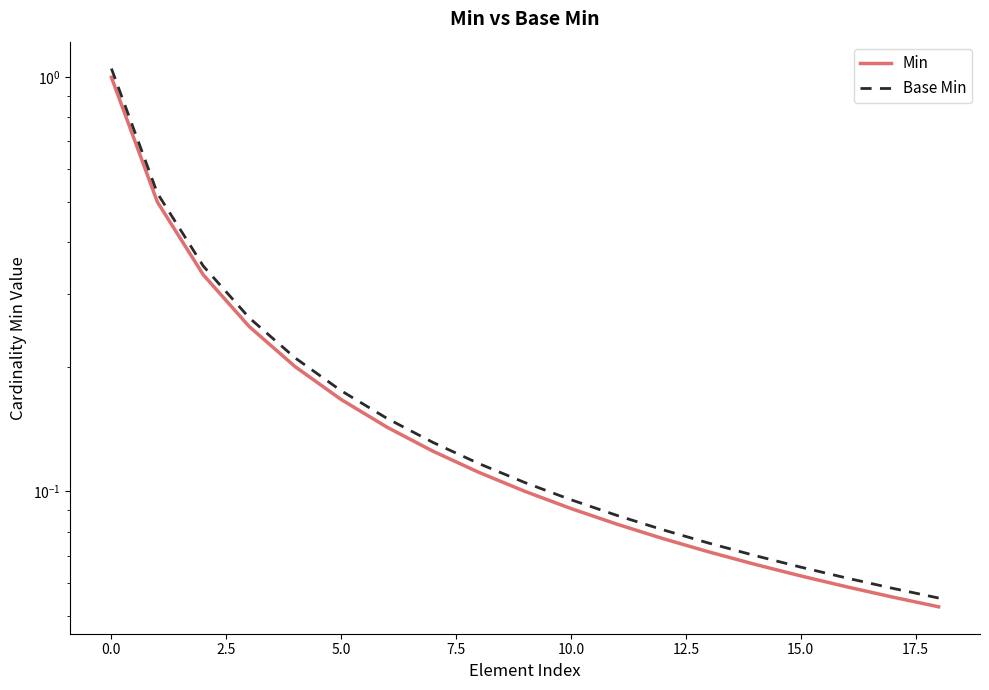

Which series has the largest range (max minus min)?

Base Min